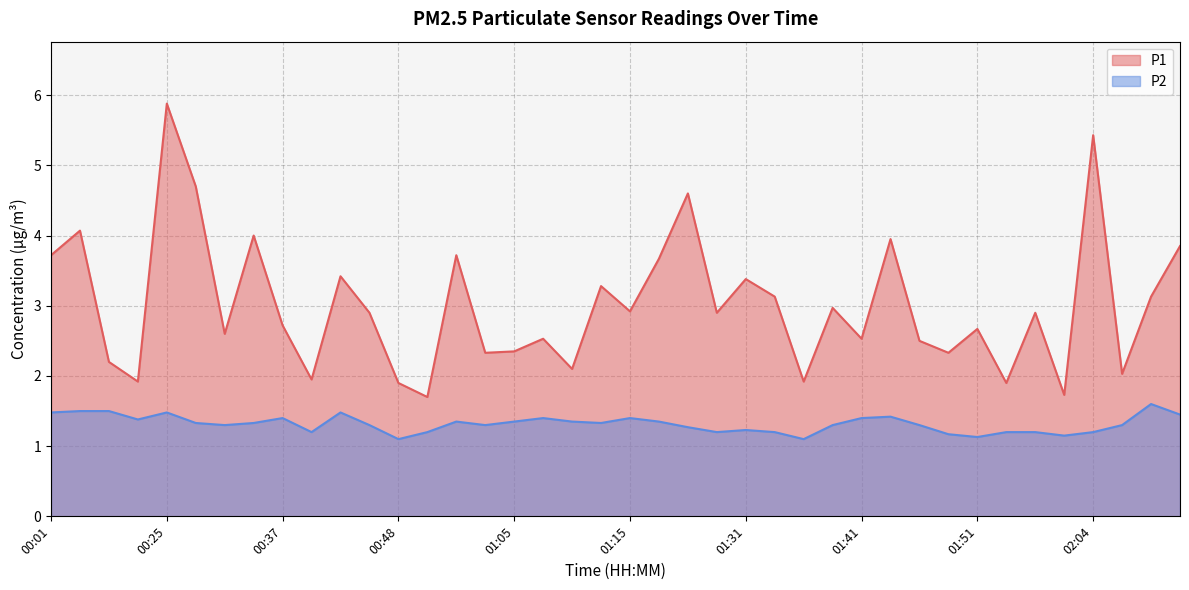

Rank the categories by P1 value from lowest to highest.

00:51, 02:02, 00:48, 01:53, 00:22, 01:36, 00:40, 02:07, 01:10, 00:11, 01:02, 01:49, 01:05, 01:46, 01:07, 01:41, 00:32, 01:51, 00:37, 00:45, 01:28, 01:59, 01:15, 01:39, 01:34, 02:09, 01:12, 01:31, 00:43, 01:17, 00:01, 00:59, 02:12, 01:44, 00:35, 00:09, 01:20, 00:30, 02:04, 00:25